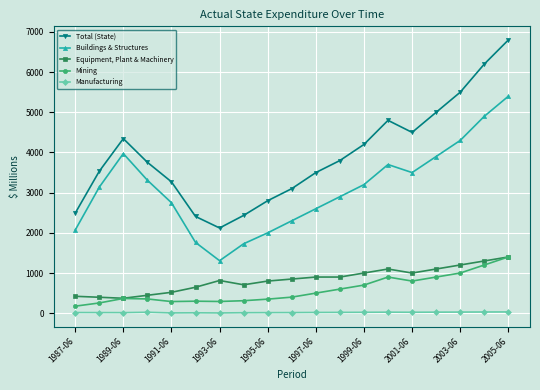

Count the number of data series in this chart.

5